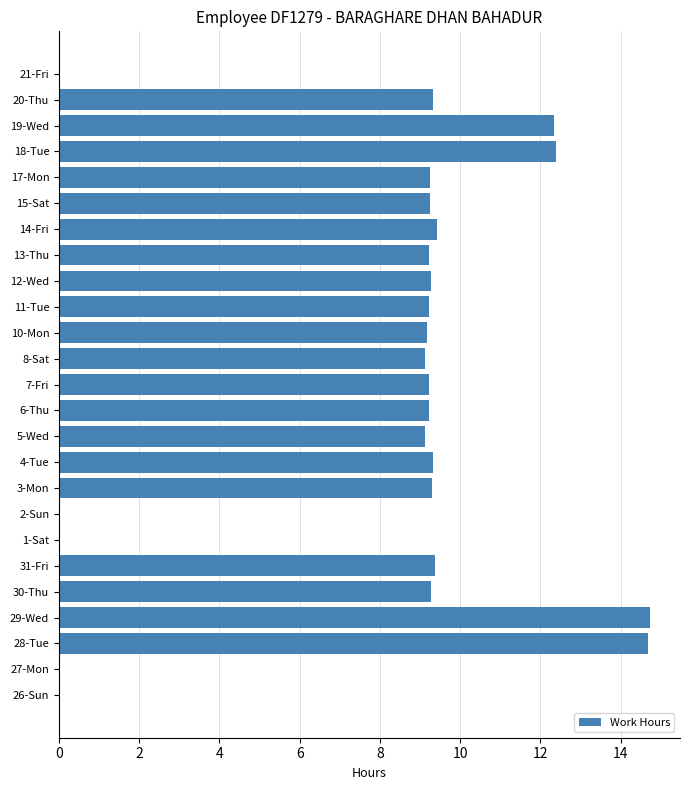

Is it true that the value at 8-Sat is 9.1?

True